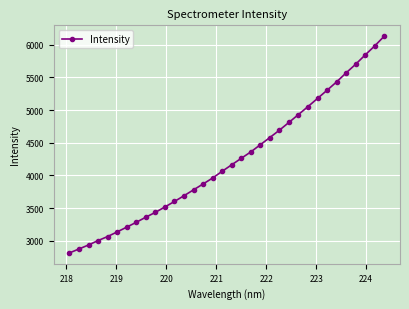

What is the sum of all values?

144051.1